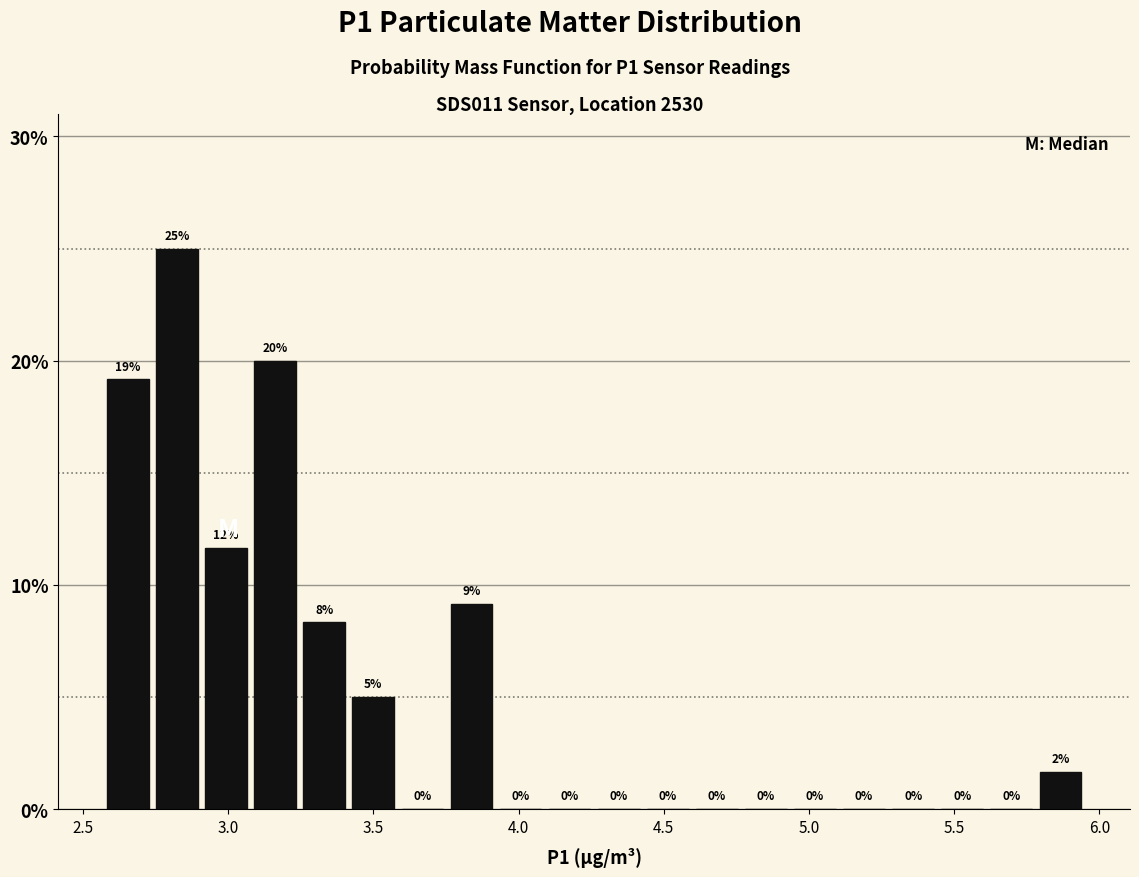

Around what value on the x-axis is the tallest bar? Give the approximate position of its centre, as read against the axis.

2.80